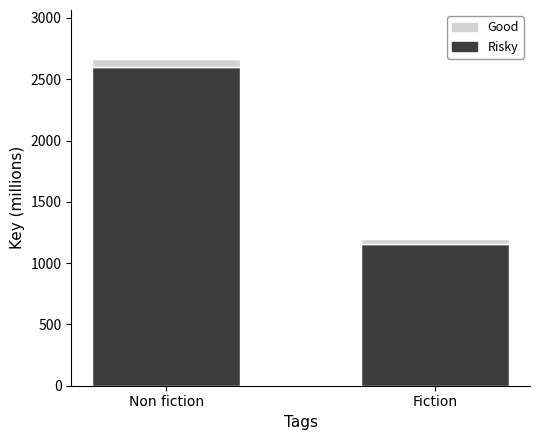

The Risky series shows 2600 at Non fiction. True or false?

True